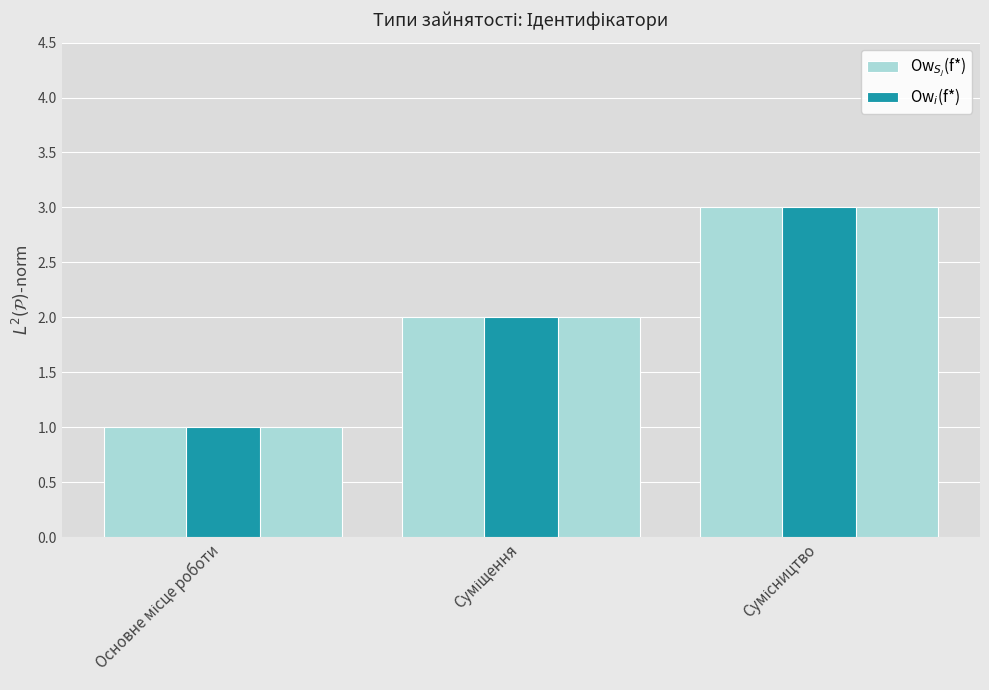

Does the chart contain stacked bars?

No